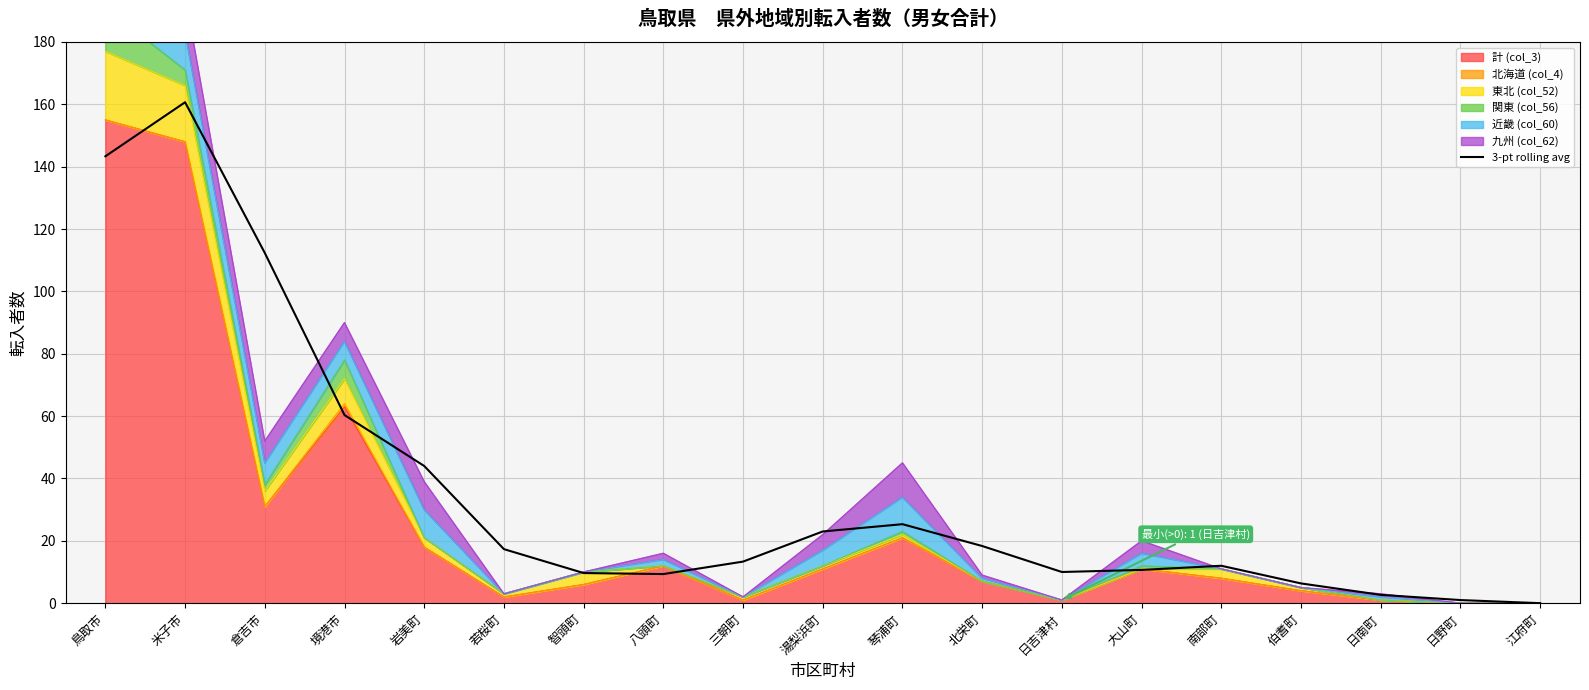

Reading left to right, transcribe all the data shown in this chart.

鳥取市=143.3	米子市=160.7	倉吉市=112.3	境港市=60.3	岩美町=44.0	若桜町=17.3	智頭町=9.7	八頭町=9.3	三朝町=13.3	湯梨浜町=23.0	琴浦町=25.3	北栄町=18.3	日吉津村=10.0	大山町=10.7	南部町=12.0	伯耆町=6.3	日南町=2.7	日野町=1.0	江府町=0.0